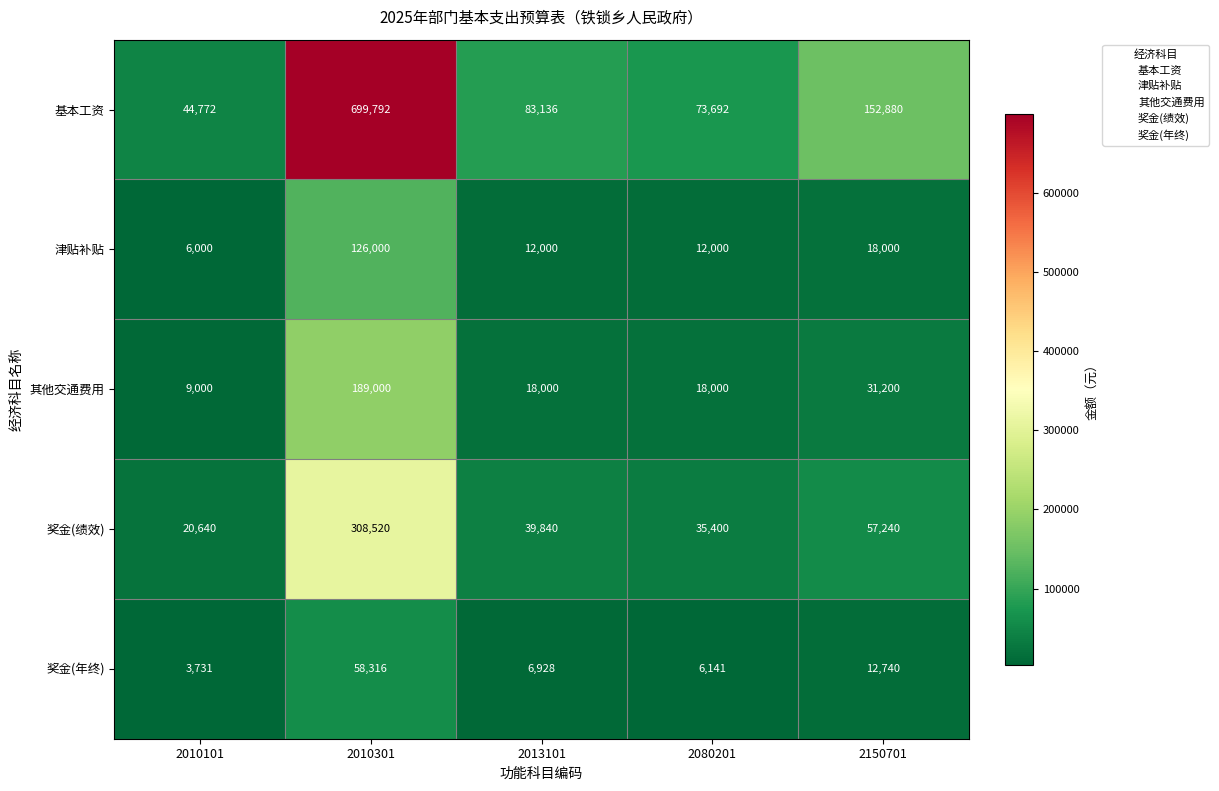

Which series has the largest total across all categories?

基本工资